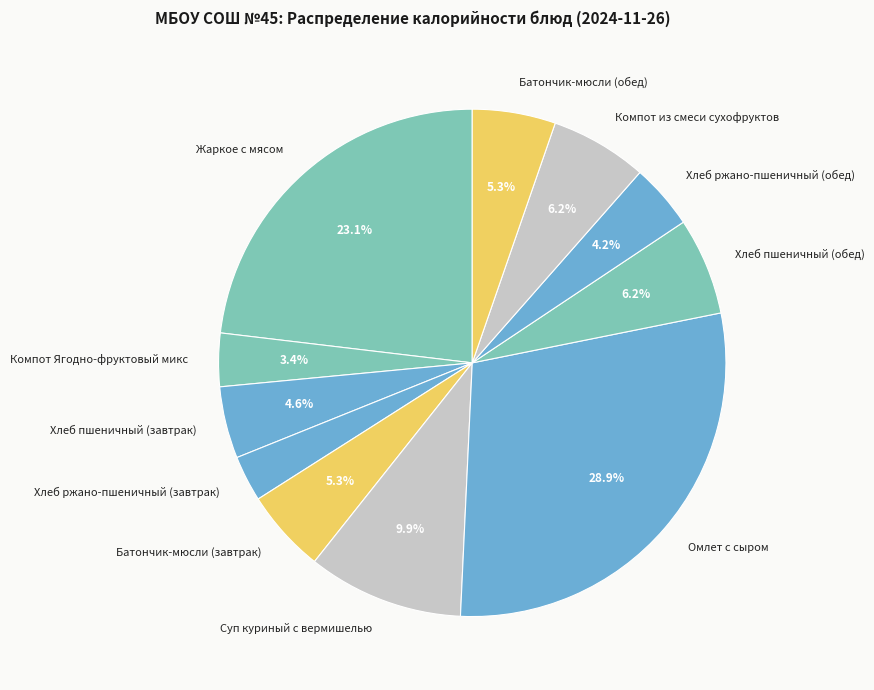

To the nearest percent, what is the average slice percentage?

9%